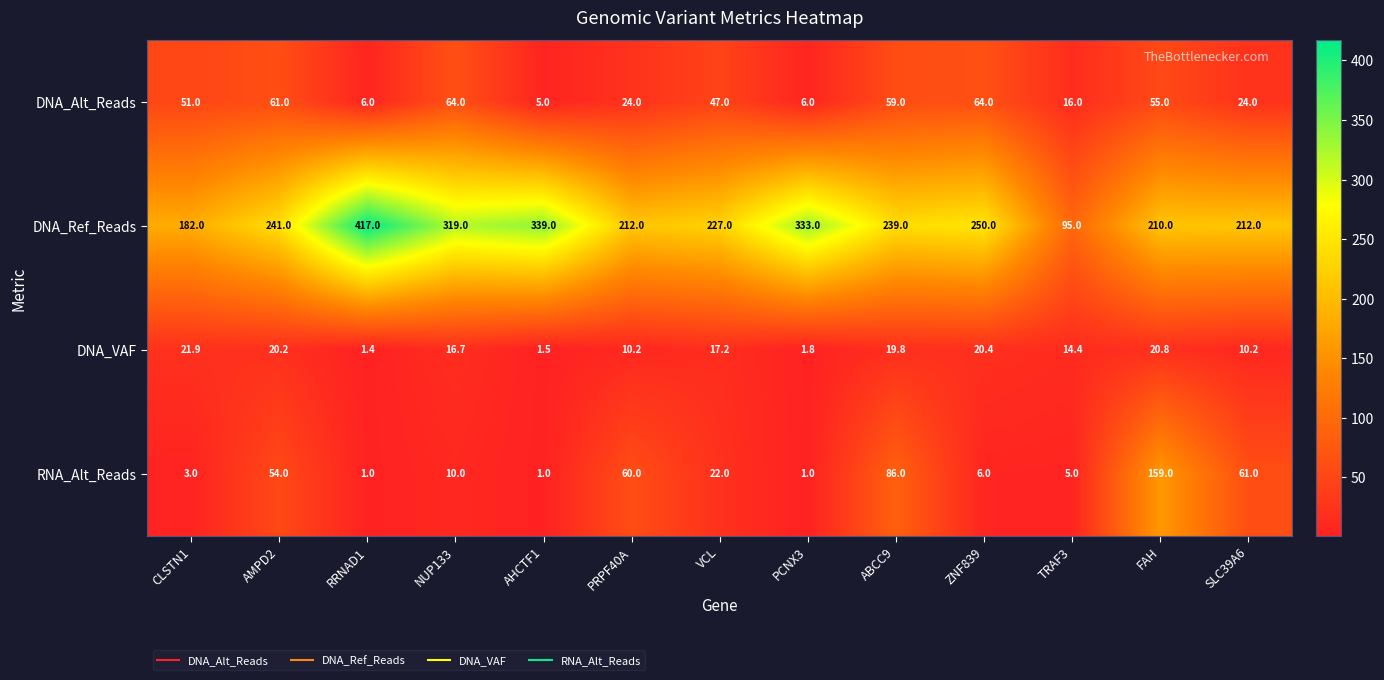

Rank the series at PCNX3 from lowest to highest value.

RNA_Alt_Reads, DNA_VAF, DNA_Alt_Reads, DNA_Ref_Reads